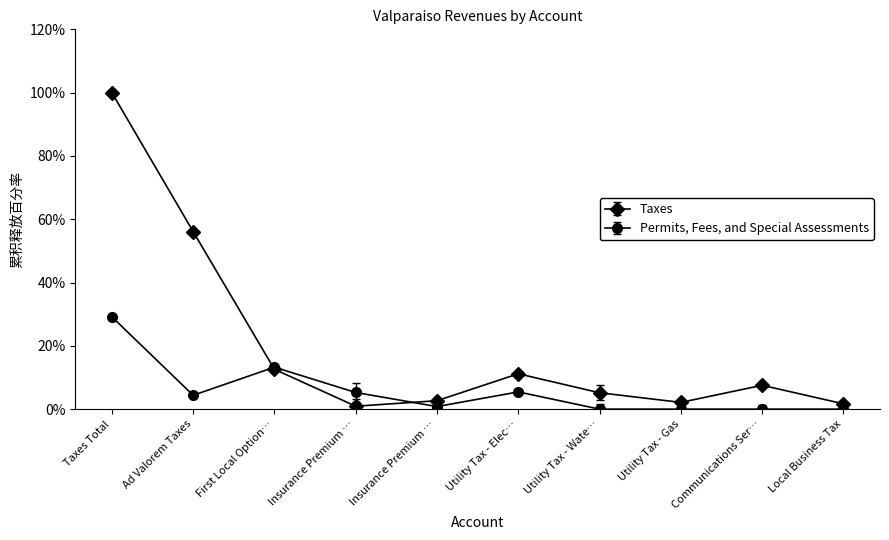

How many data points in Permits, Fees, and Special Assessments are above 4?

5